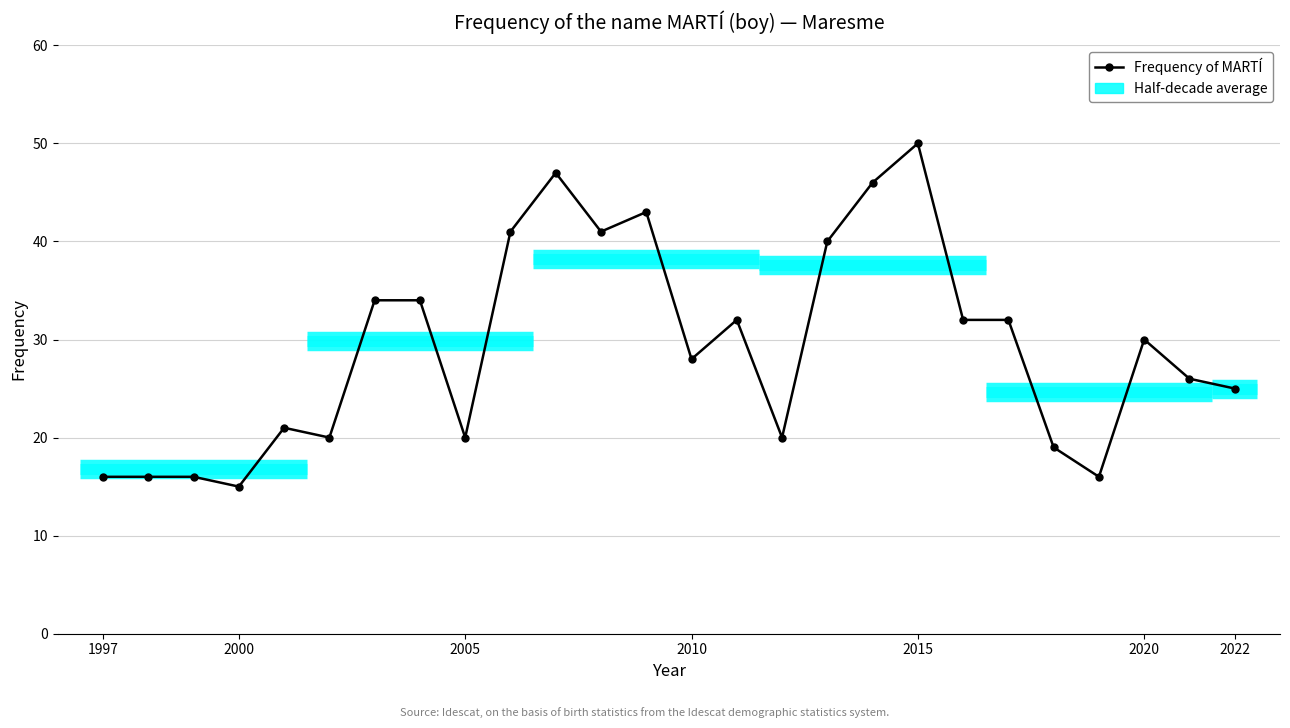

What is the value of the 3rd point from the left?

16